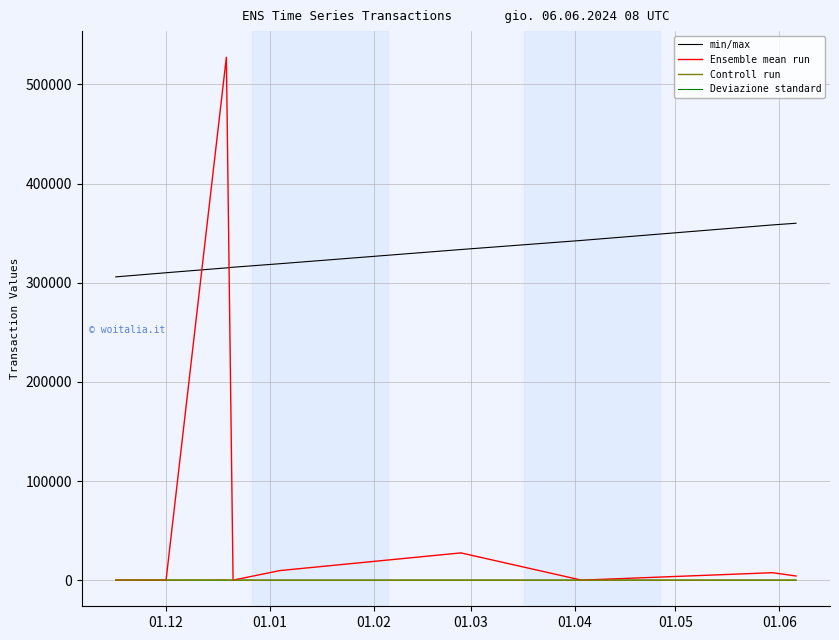

Which series has the widest spread of values?

Ensemble mean run